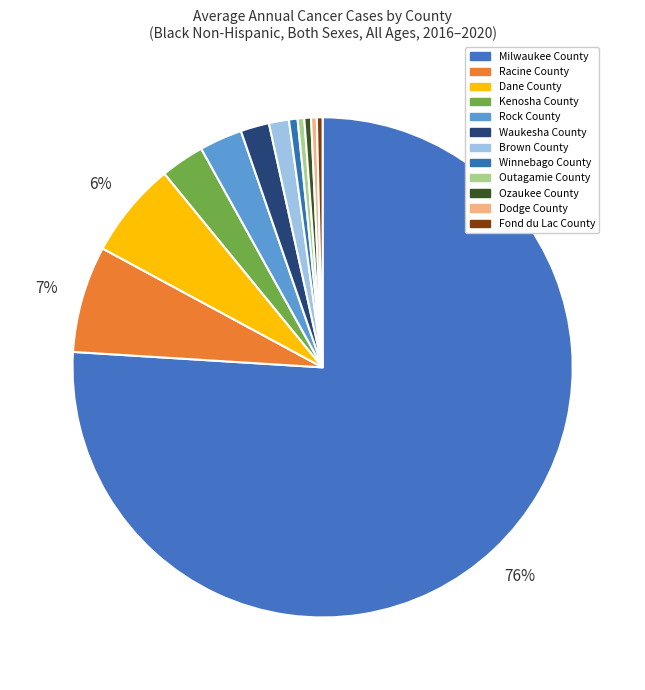

Count the number of slices in the pie.

12